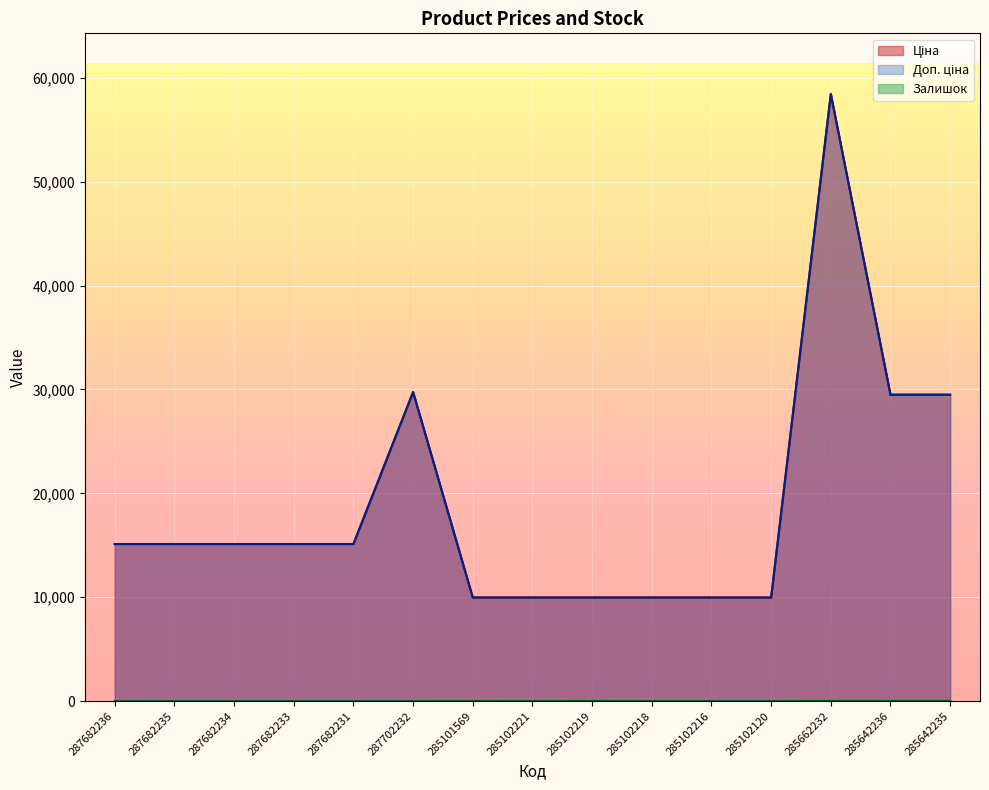

At 287682235, list the series in order from largest to smallest.

Ціна, Доп. ціна, Залишок